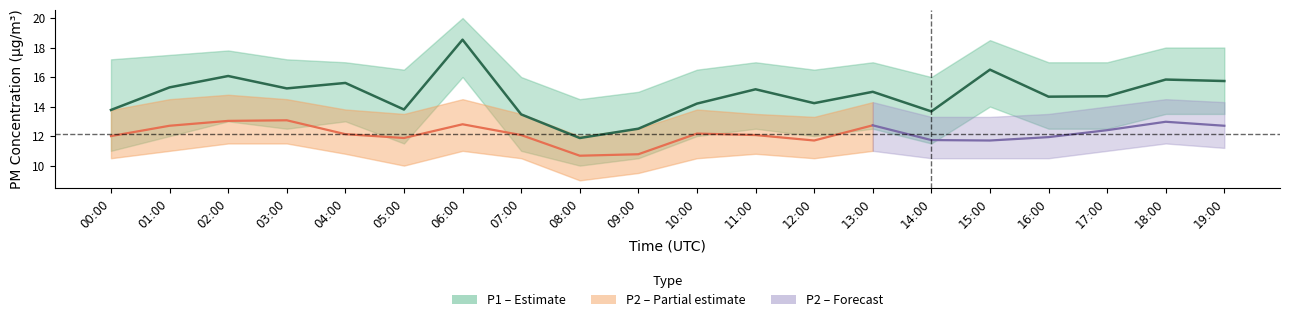

What is the label of the 20th point from the right?

00:00